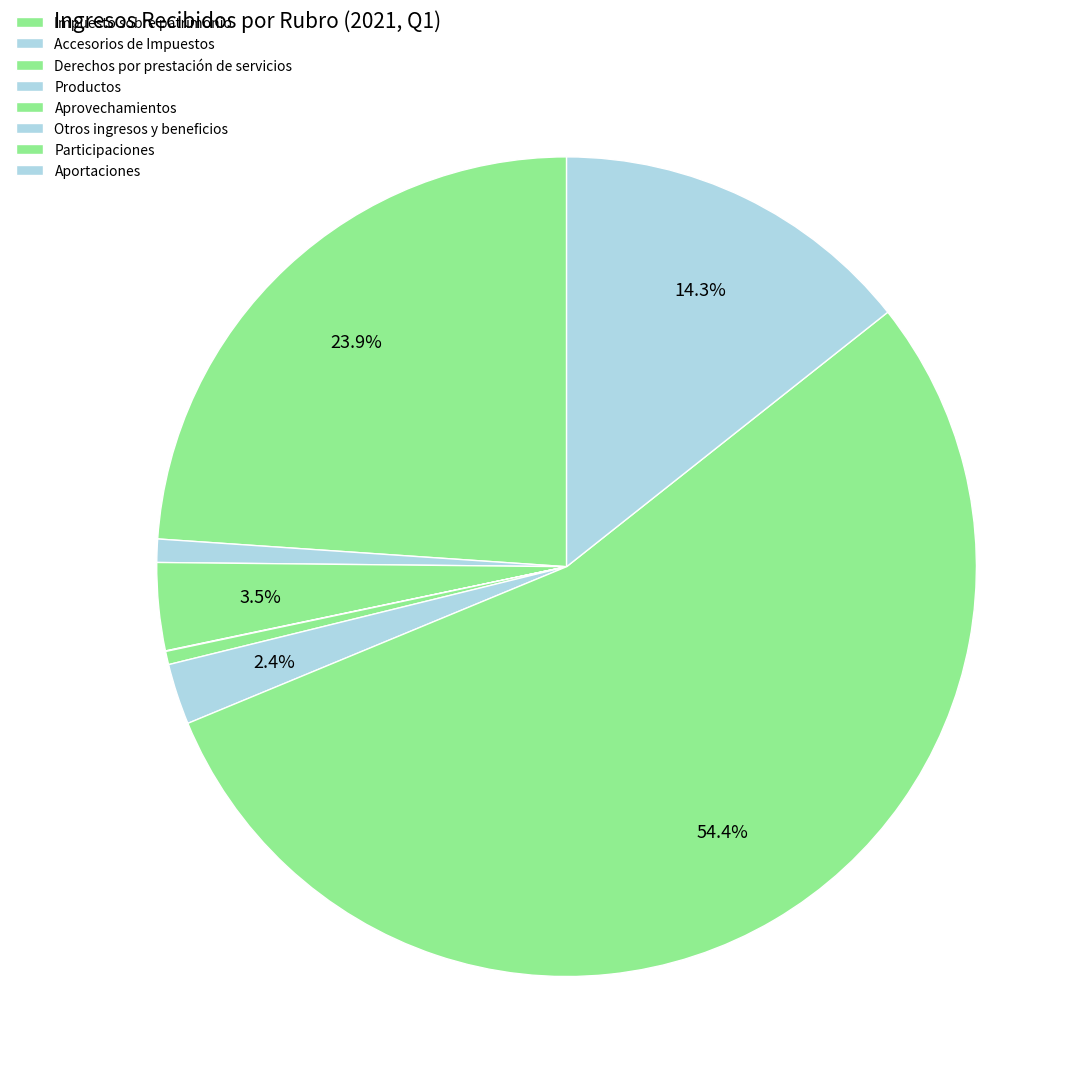

Is it true that Aprovechamientos is 1% of the pie?

True